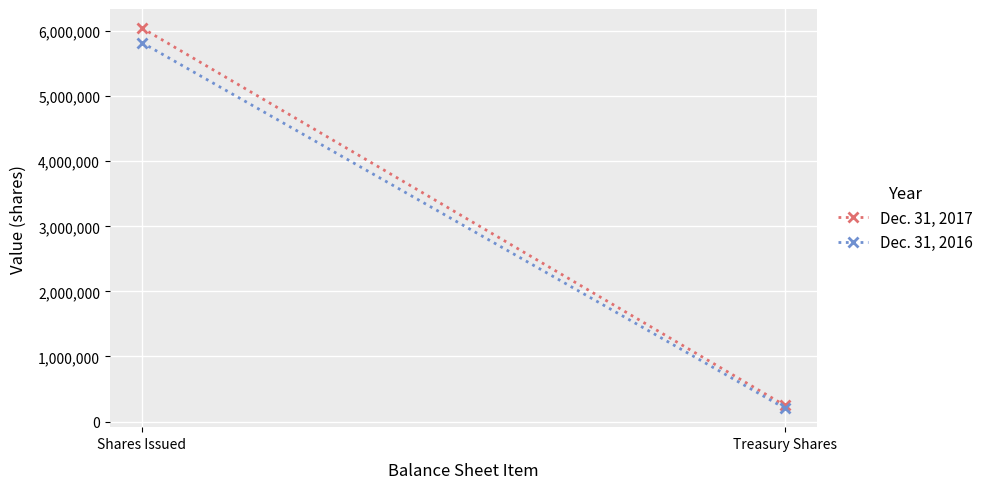

What are all the series names shown in the legend?

Dec. 31, 2017, Dec. 31, 2016